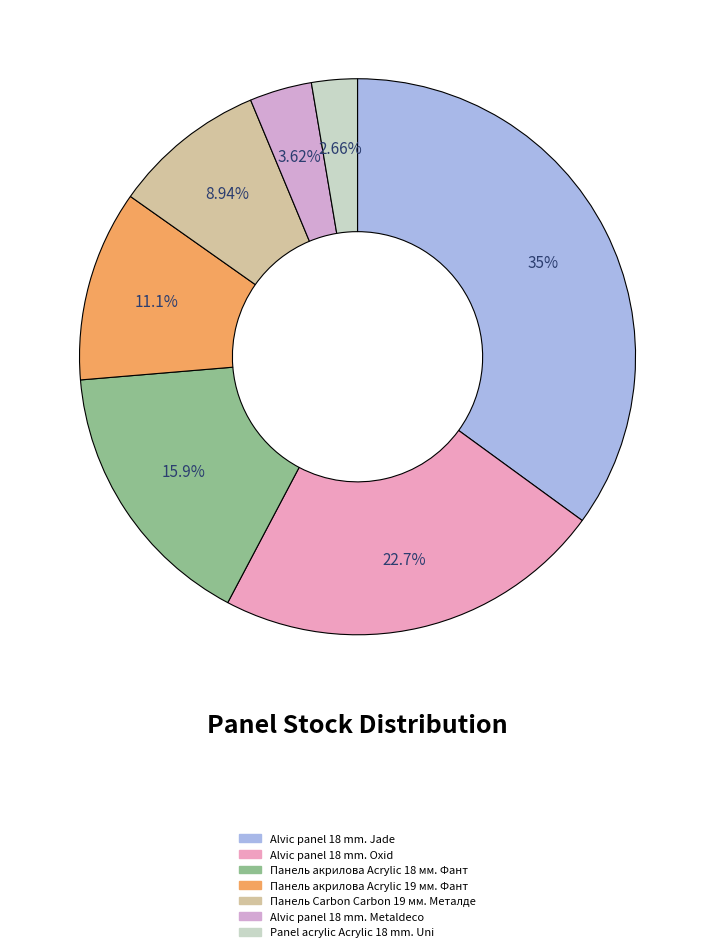

How many segments does this pie chart have?

7